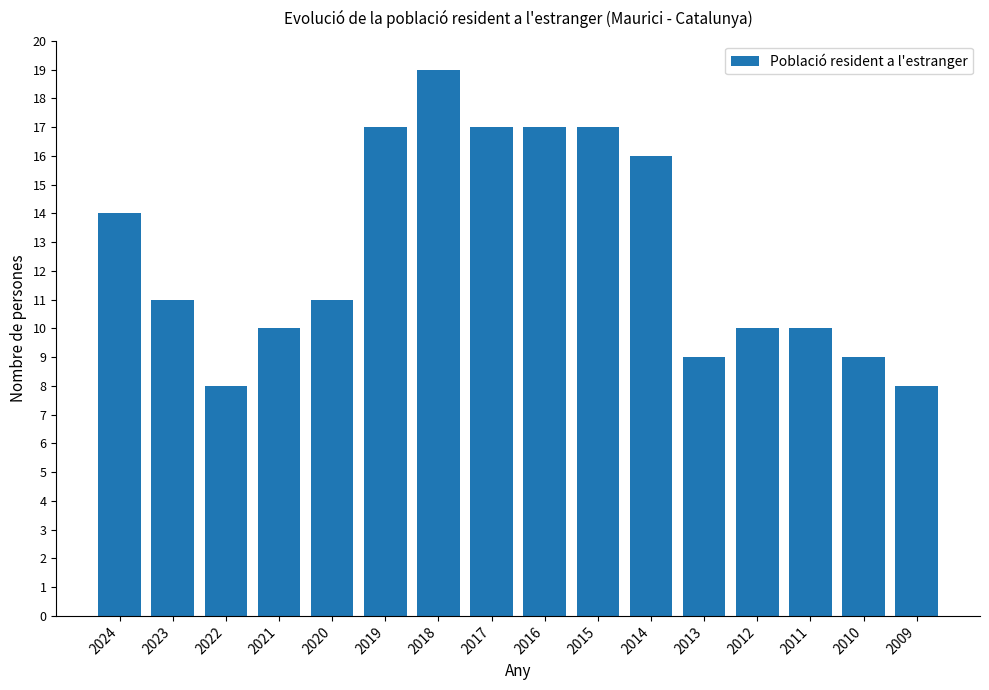

What is the difference between the maximum and minimum values?

11